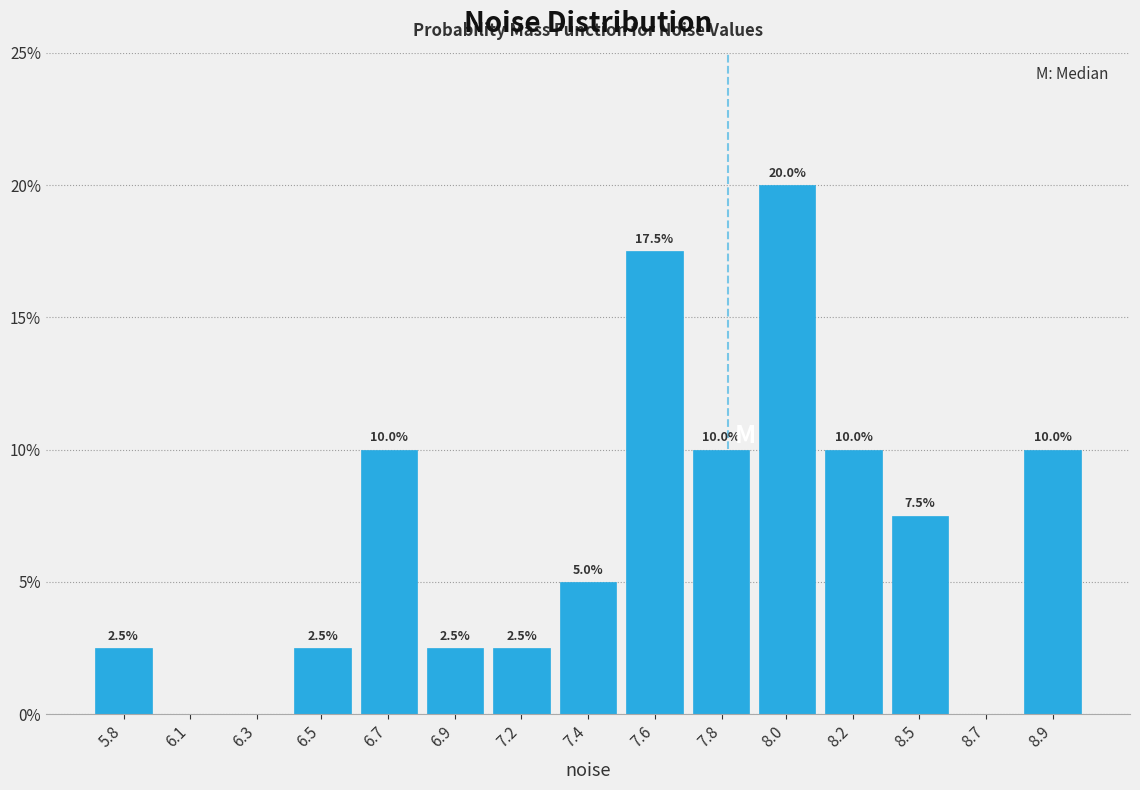

Are the bars horizontal?

No